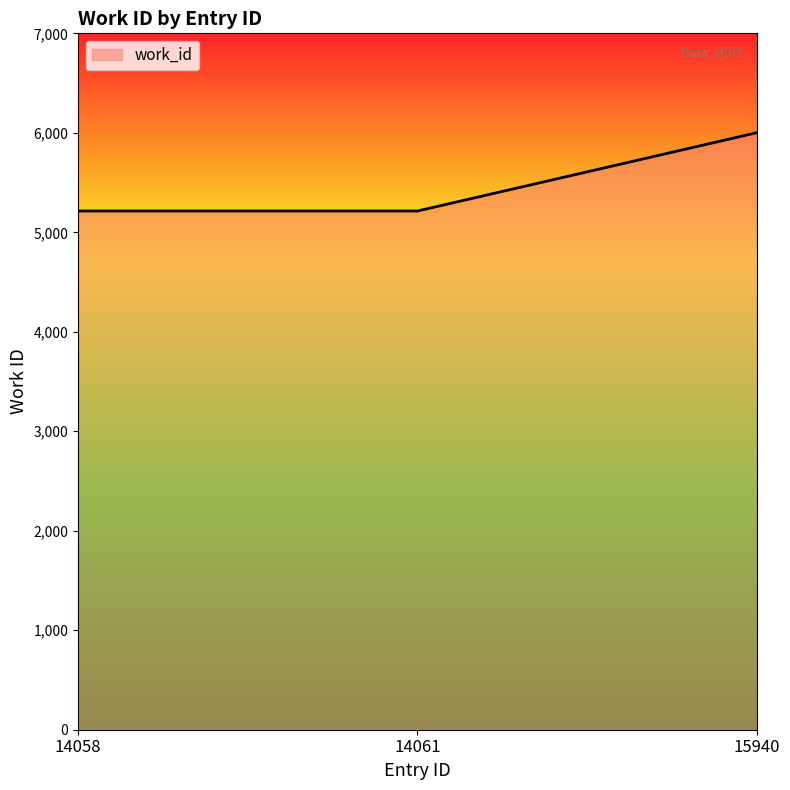

How many lines are shown in the chart?

1